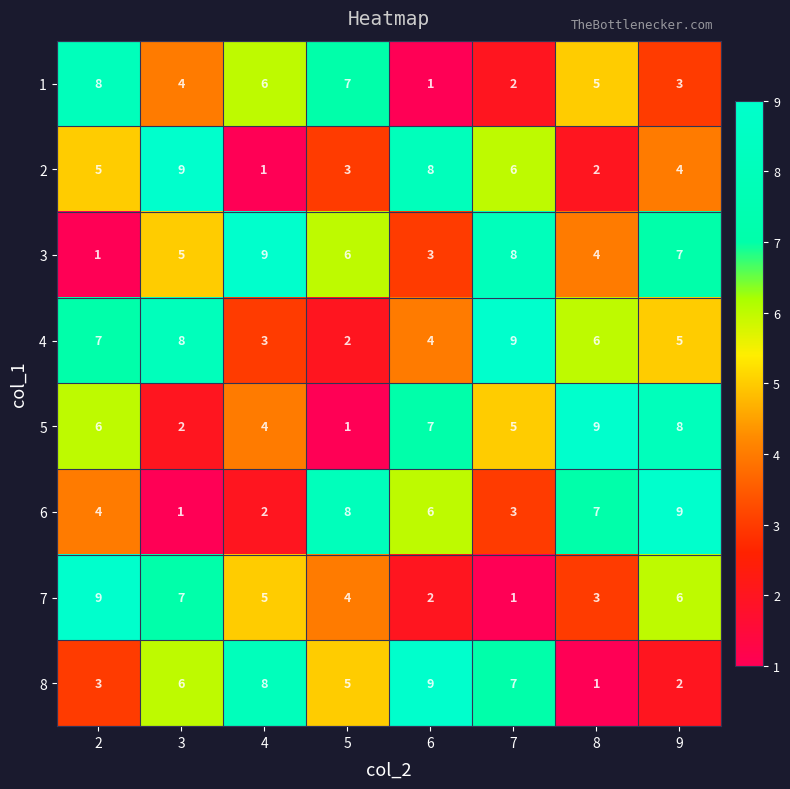

How many 2 values are between 3 and 8?

5